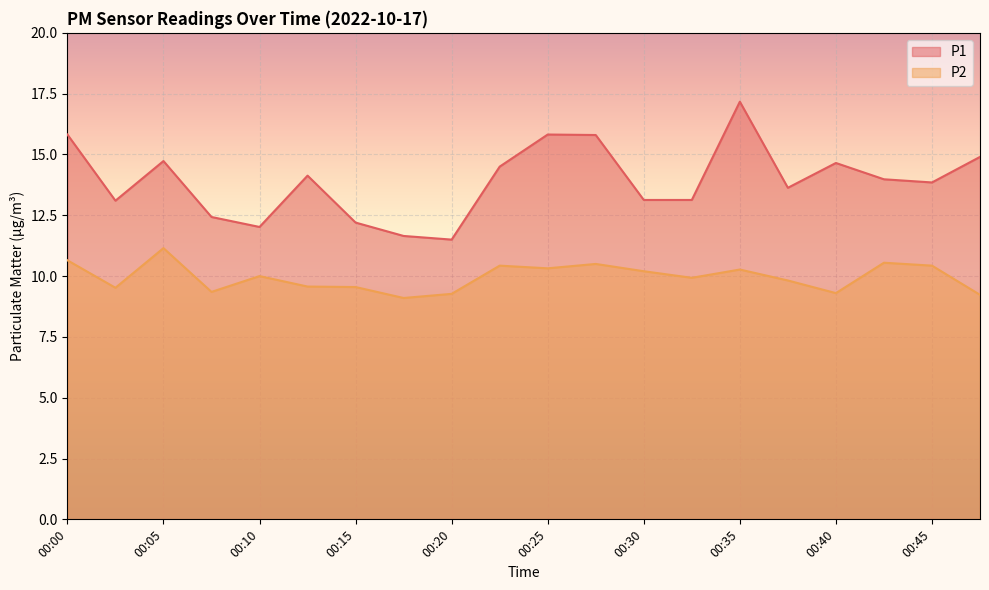

What are all the series names shown in the legend?

P1, P2